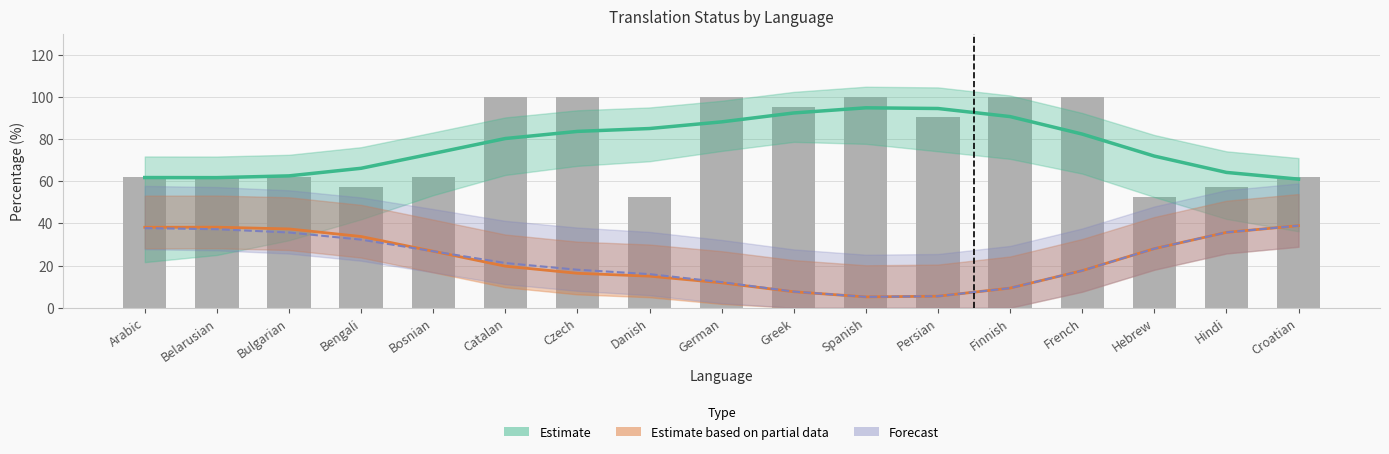

Where is translated_words_percent nearest to the value 59?

Bengali